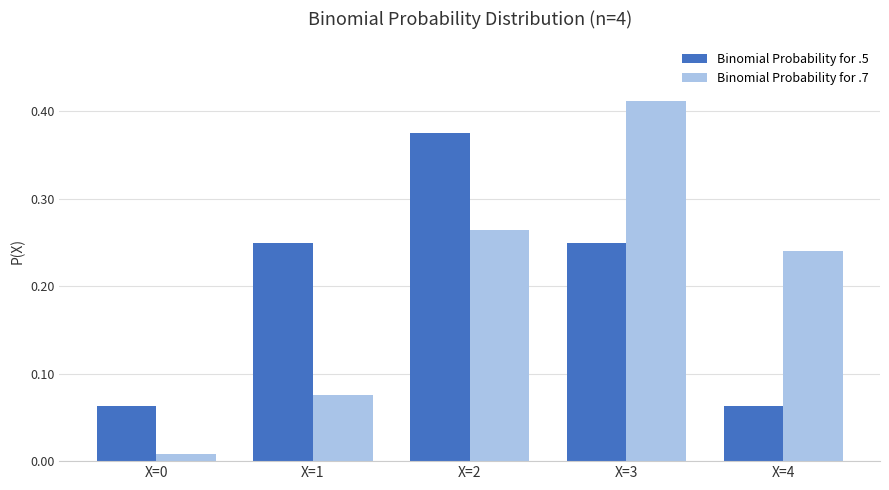

Which category has the highest value across all series?

X=3